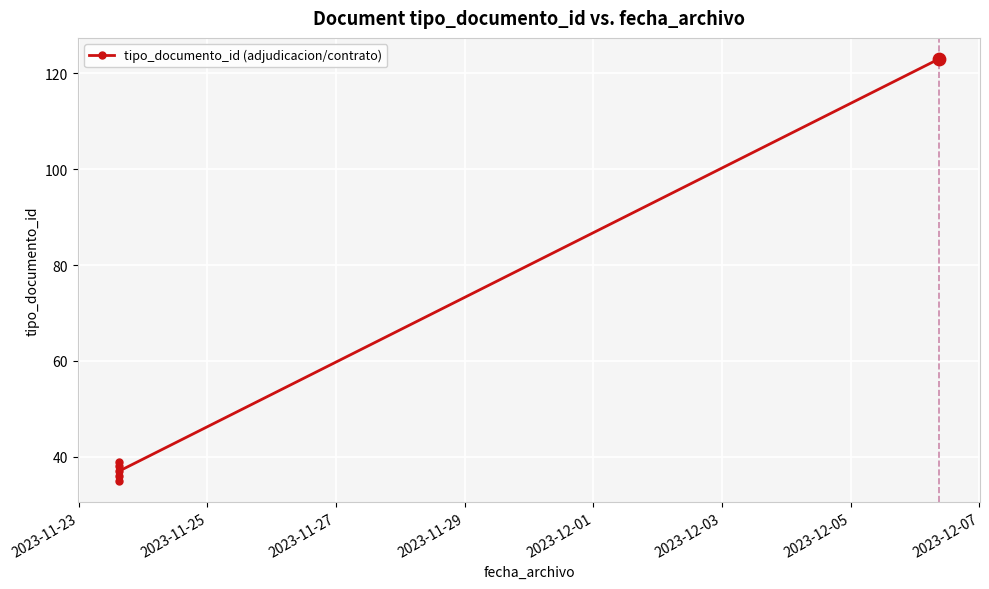

Approximately how many times larger is the value at 2023-11-27 compared to 2023-12-03?

0.3